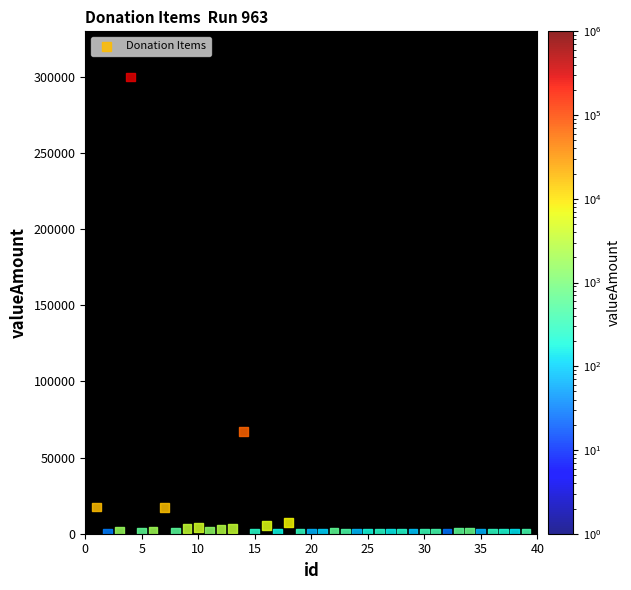

What is the range of X values (max minus min)?

38.0